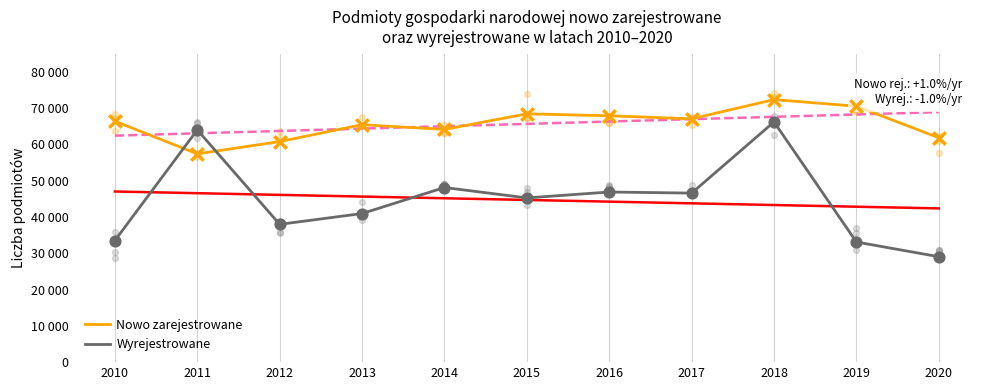

At which category is the sum across all series the highest?

2018